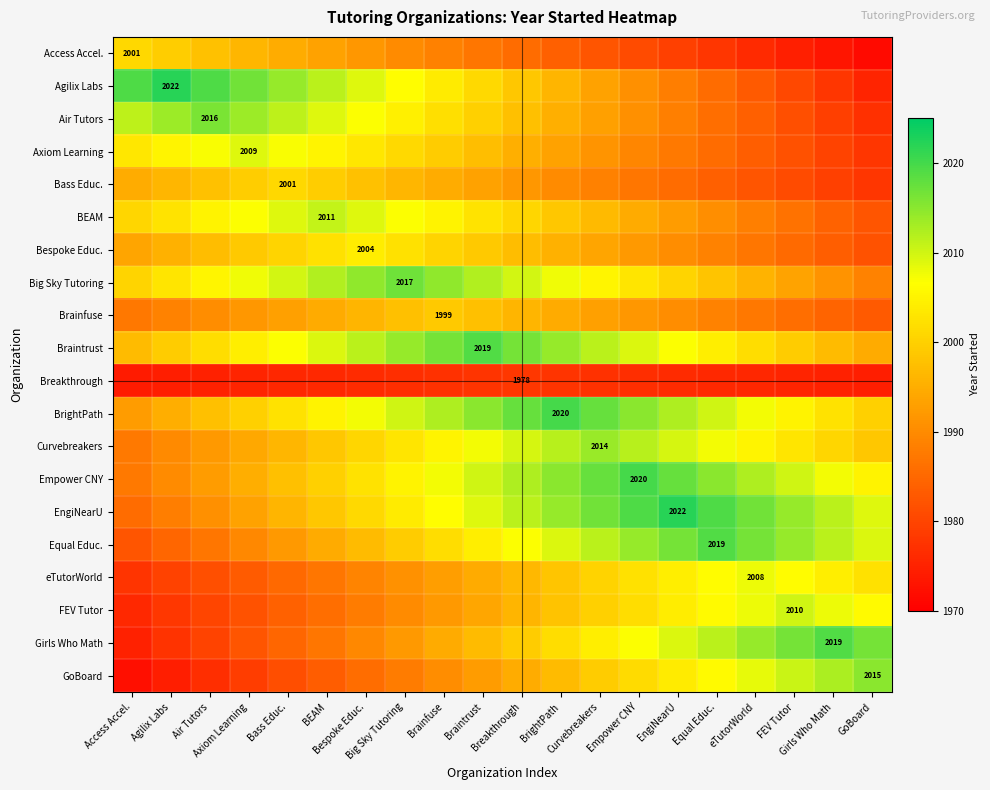

The value of Girls Who Math at Air Tutors is 1979.8. True or false?

True